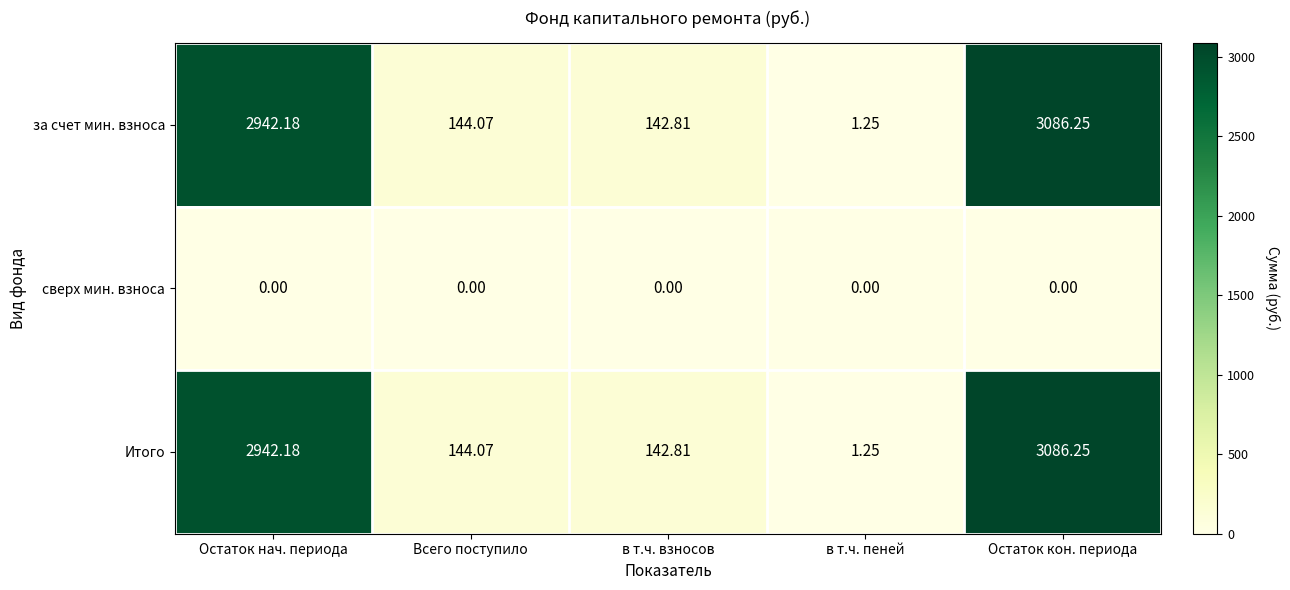

Where is Итого nearest to the value 1543?

Всего поступило